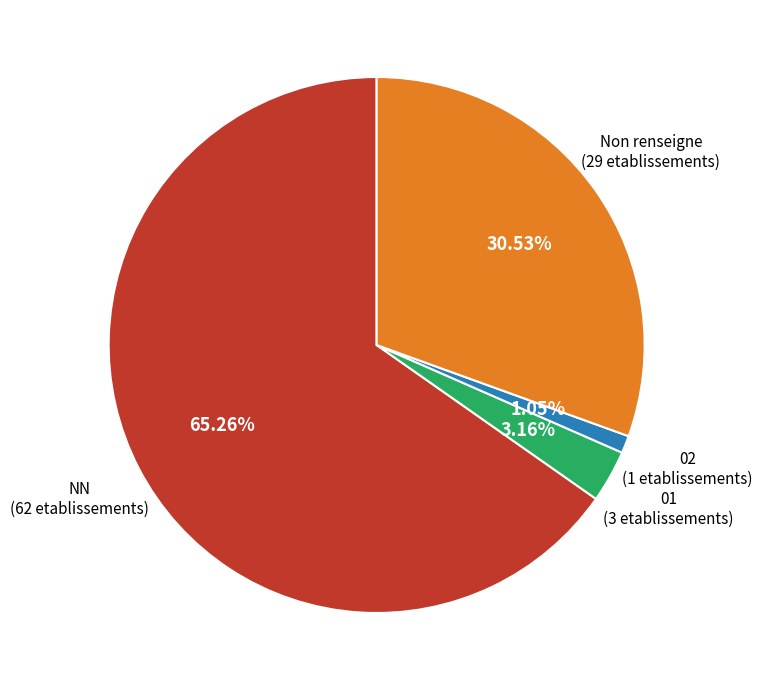

Is there any slice that represents more than half of the pie?

Yes